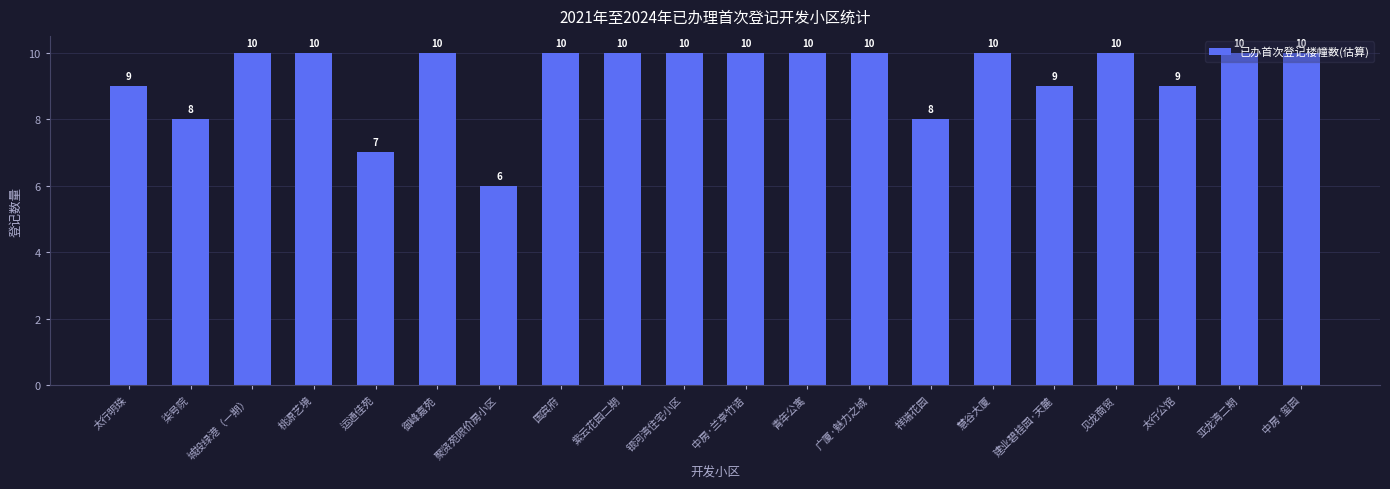

What is the label of the 9th bar from the right?

青年公寓